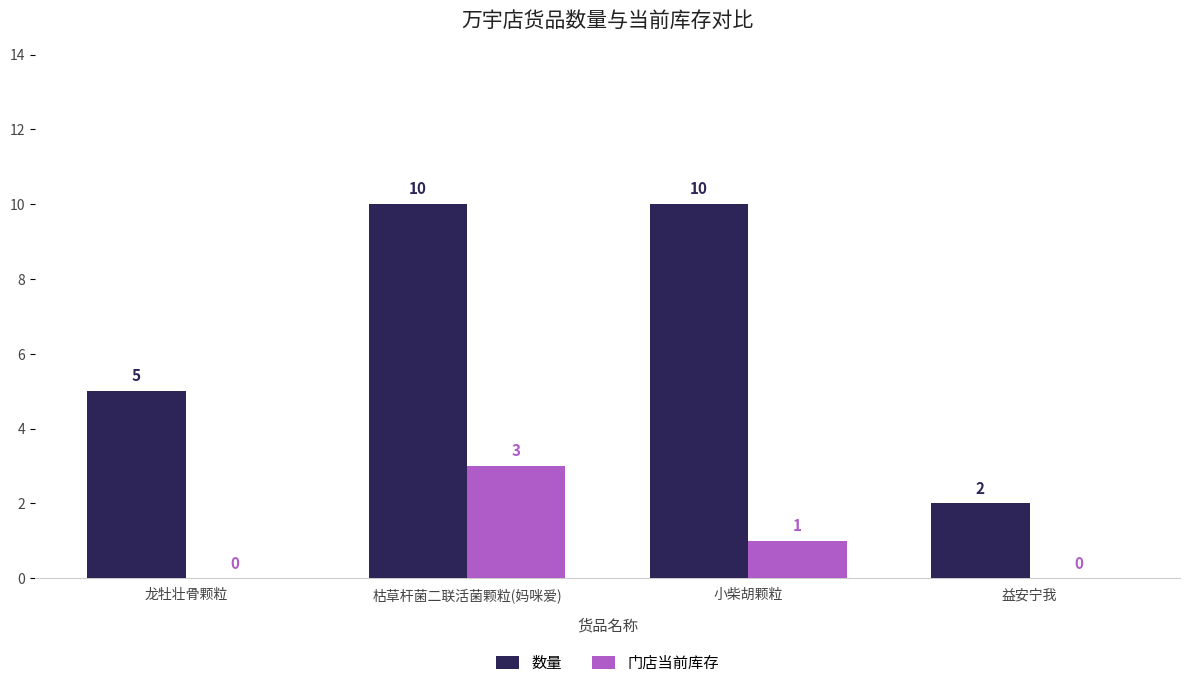

Are the bars horizontal?

No